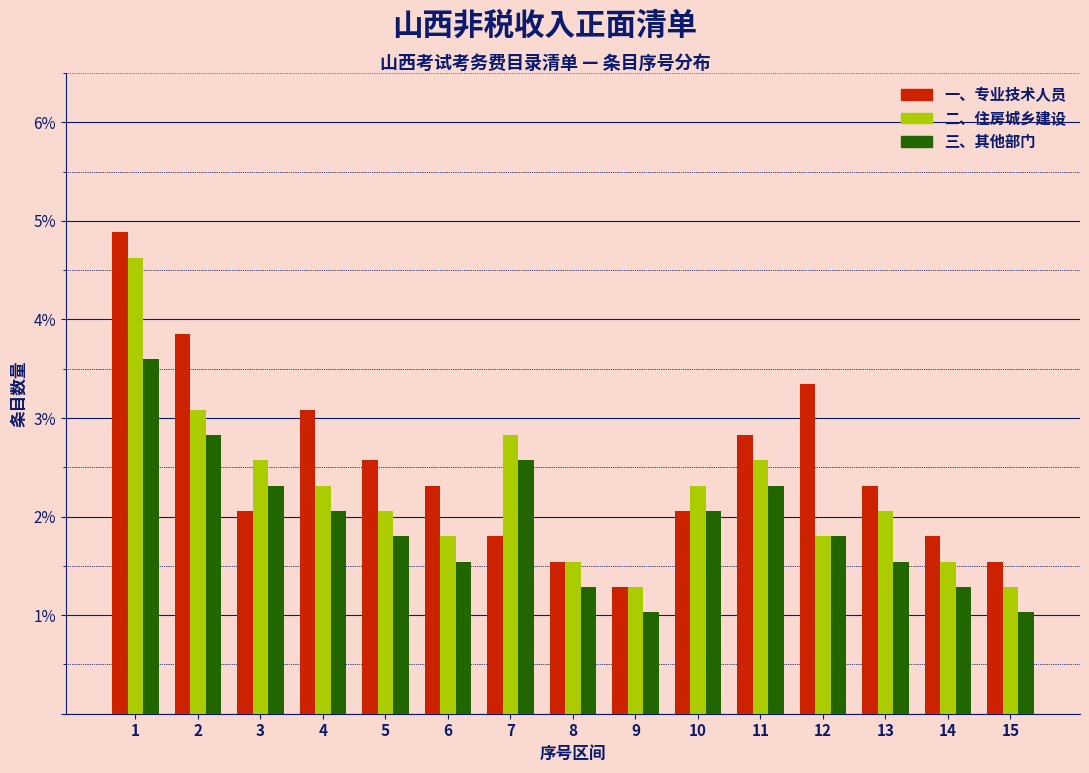

What is the greatest value displayed?

4.9